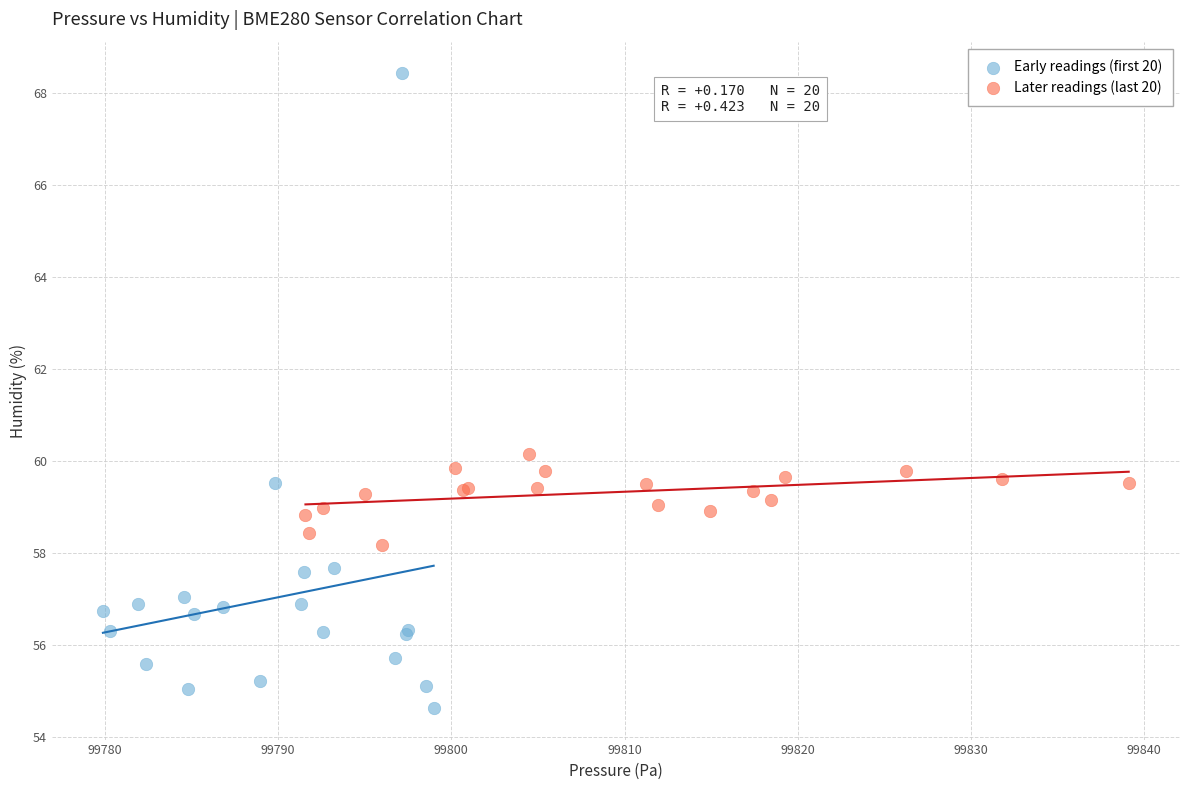

Which series contains the highest Y value?

Early readings (first 20)